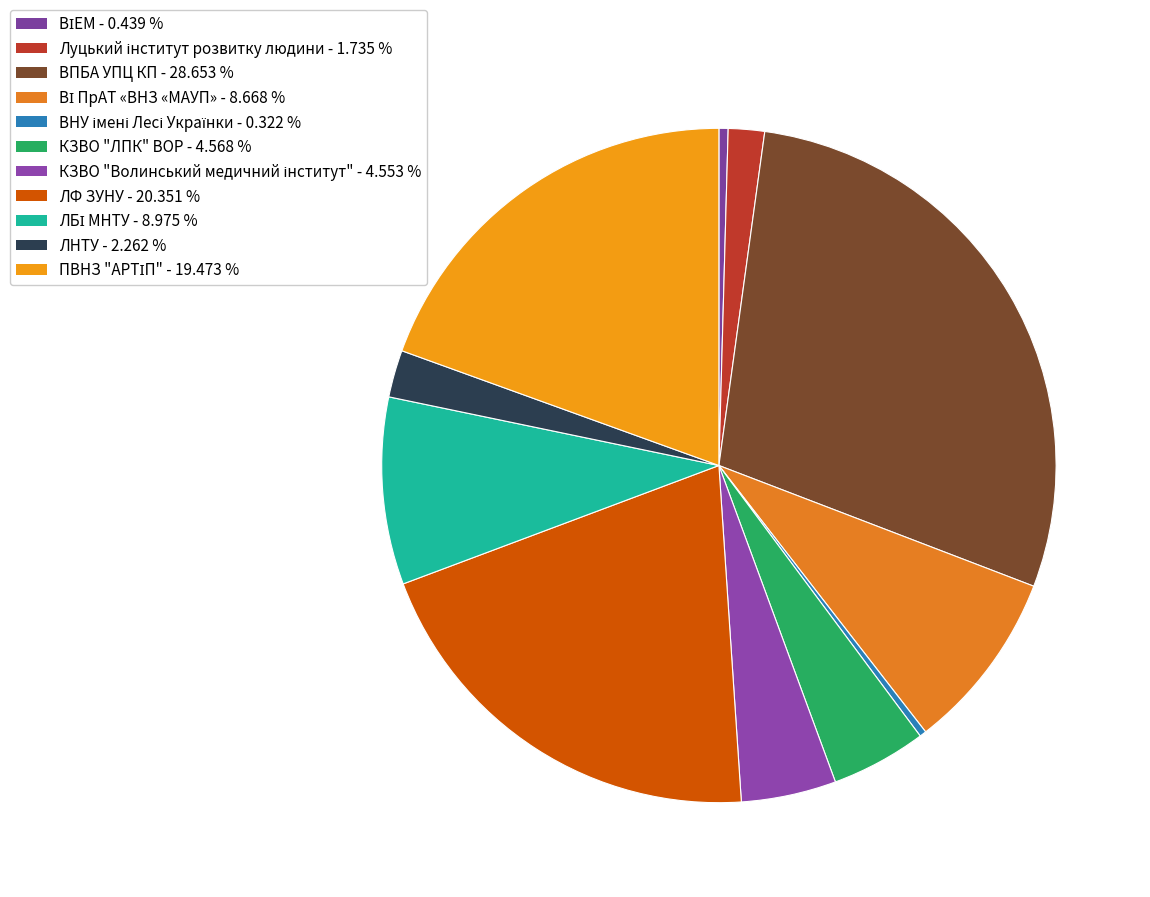

To the nearest percent, what is the difference between the ЛБІ МНТУ and ВПБА УПЦ КП slice percentages?

20%